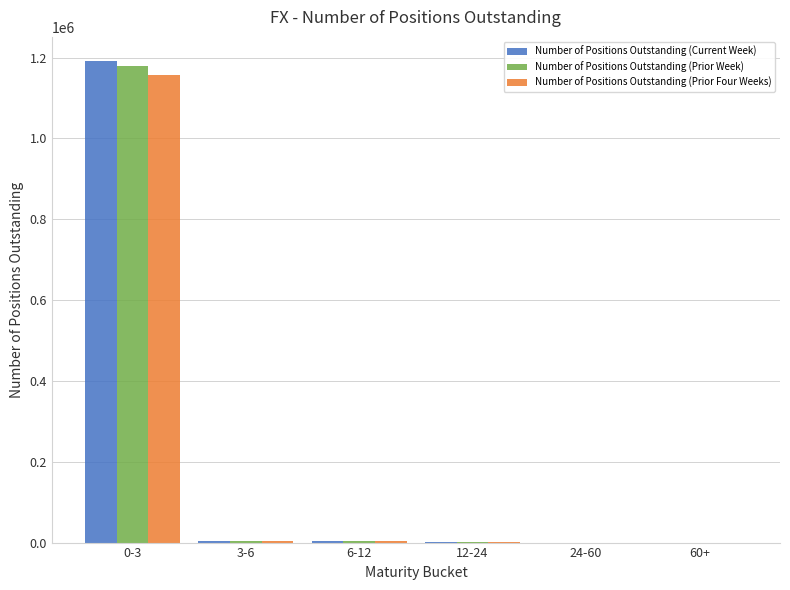

At which category is the sum across all series the highest?

0-3